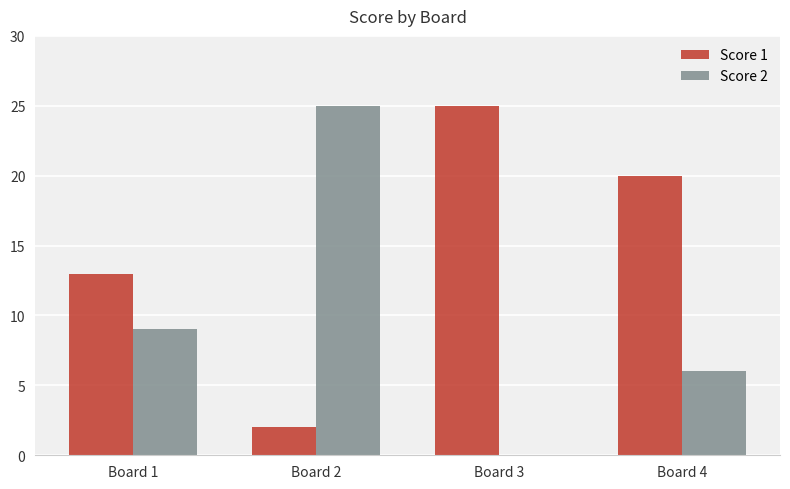

How many values in Score 2 are above zero?

3